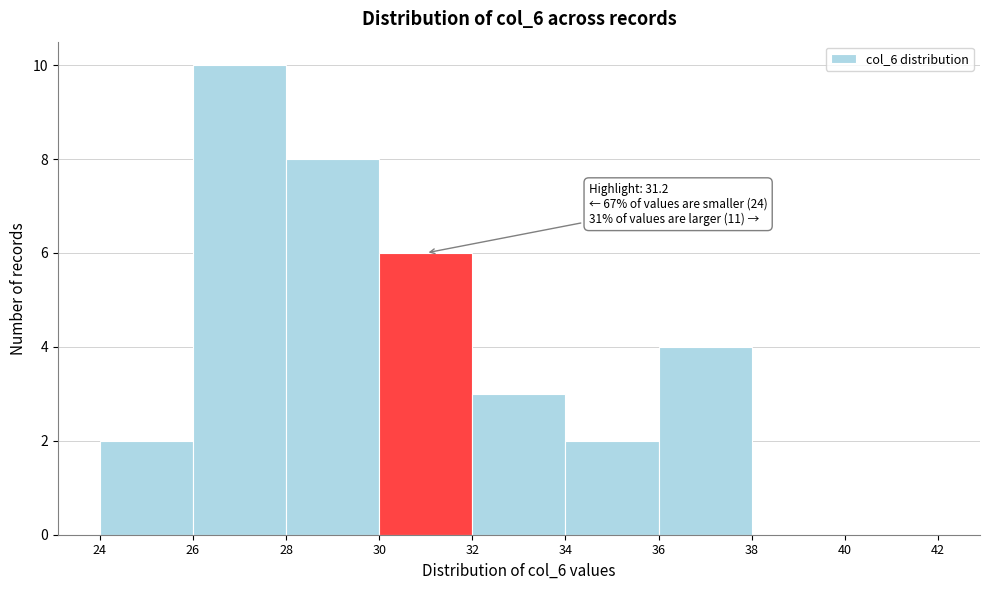

Over which range of the x-axis is the bar tallest?

26 to 28